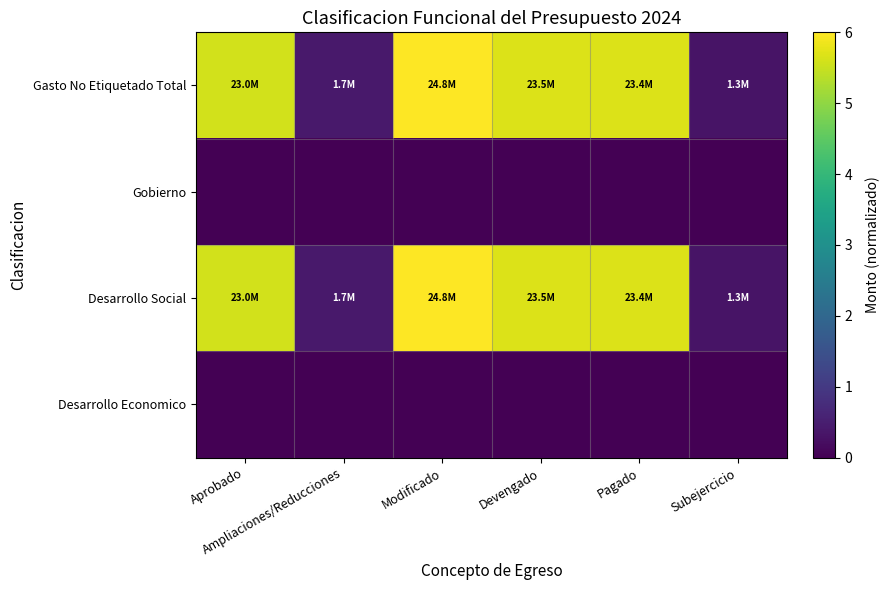

What is the total value across all series at Pagado?

11.4